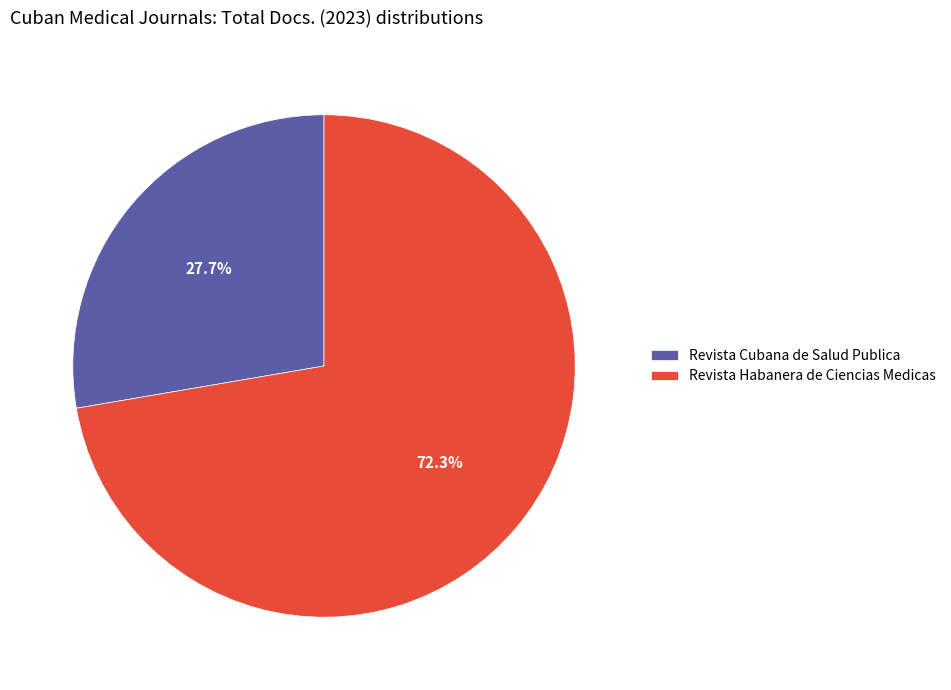

What is the majority slice?

Revista Habanera de Ciencias Medicas